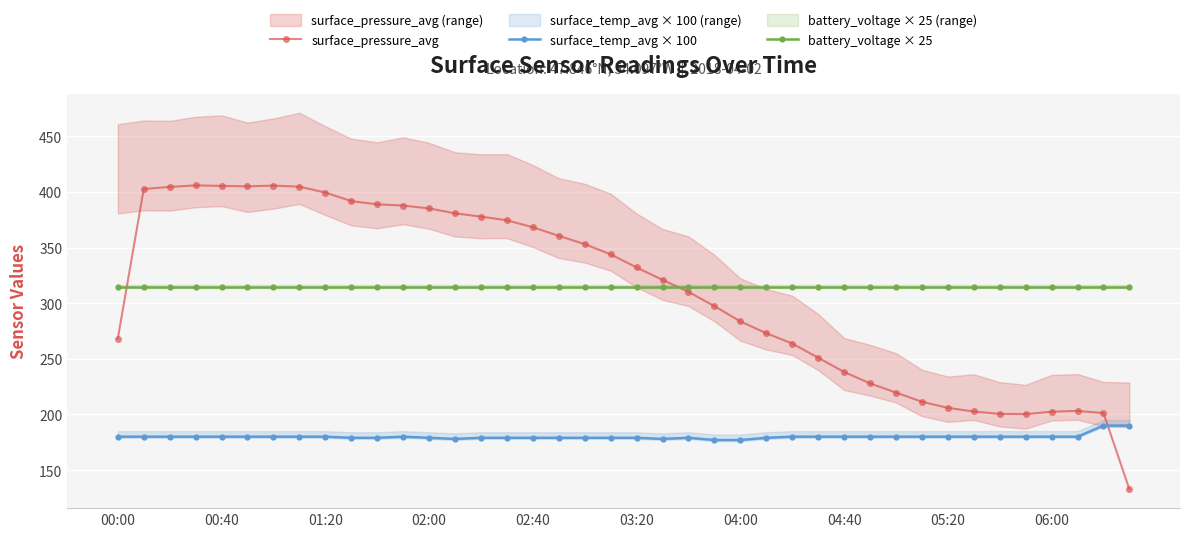

True or false: battery_voltage × 25 has a value of 508.4 at 21.

False